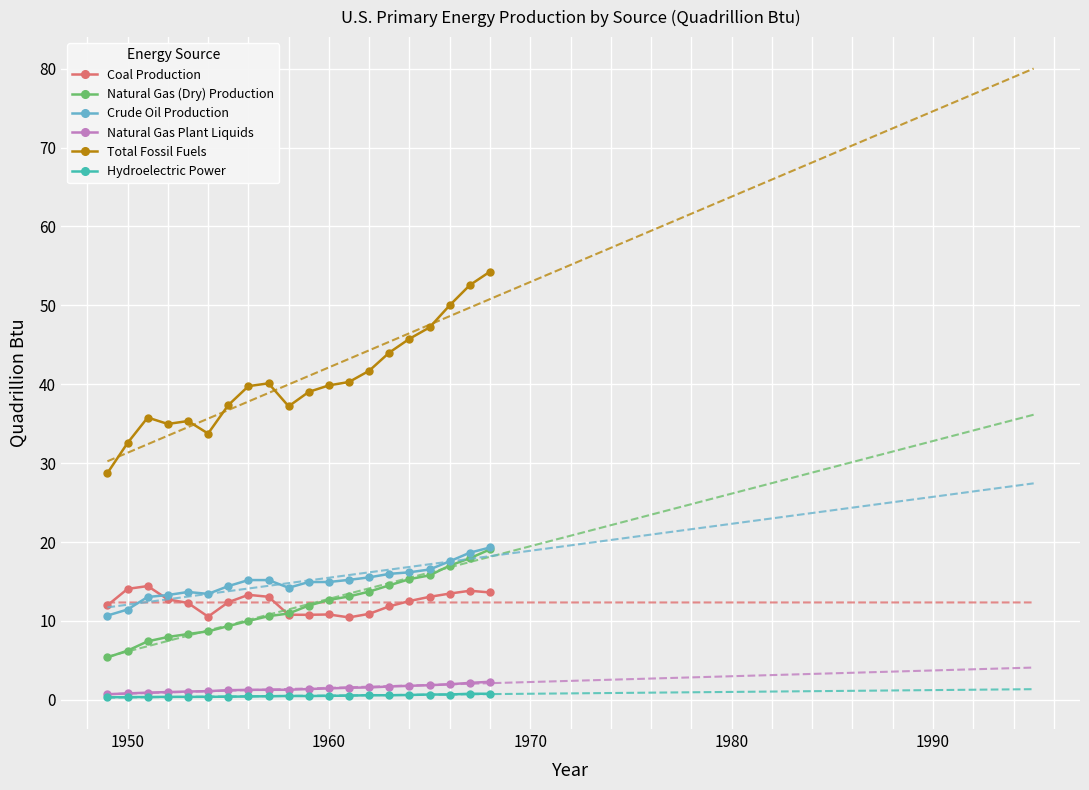

True or false: Crude Oil Production and Hydroelectric Power cross at least once.

False